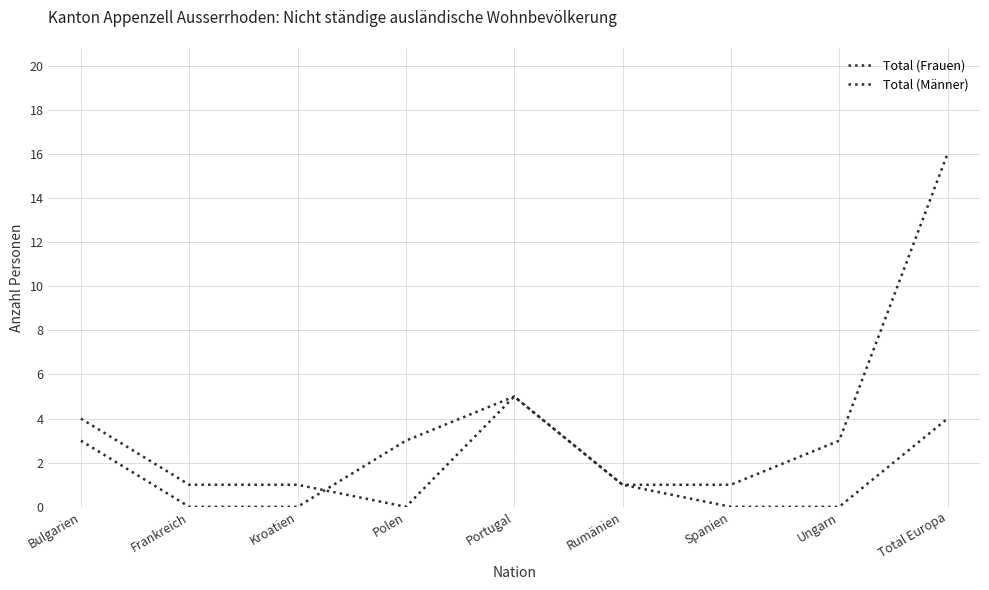

What is the sum of all Total (Frauen) values?

16